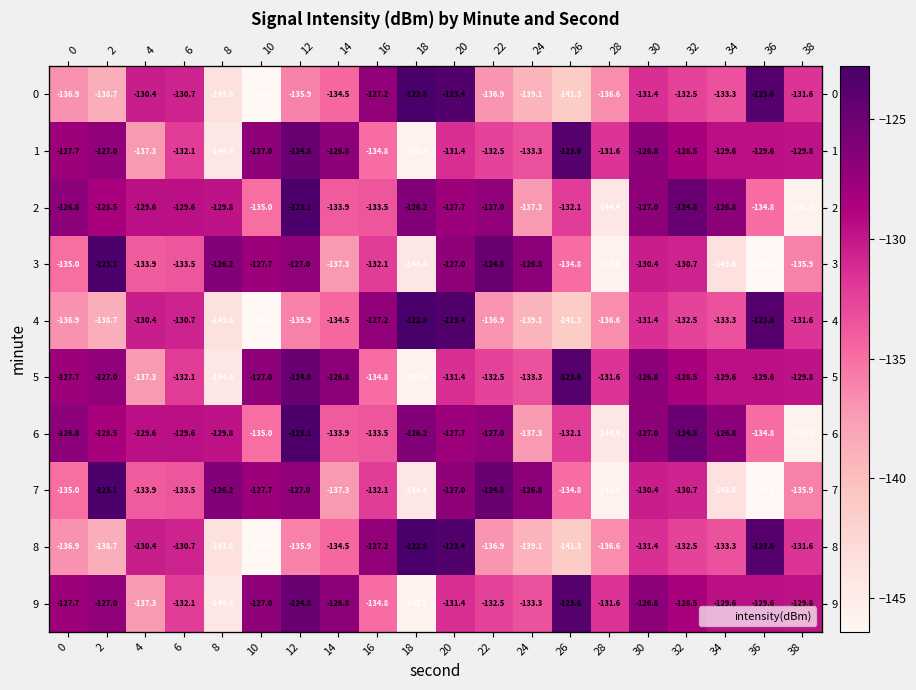

Which category has the lowest value across all series?

10